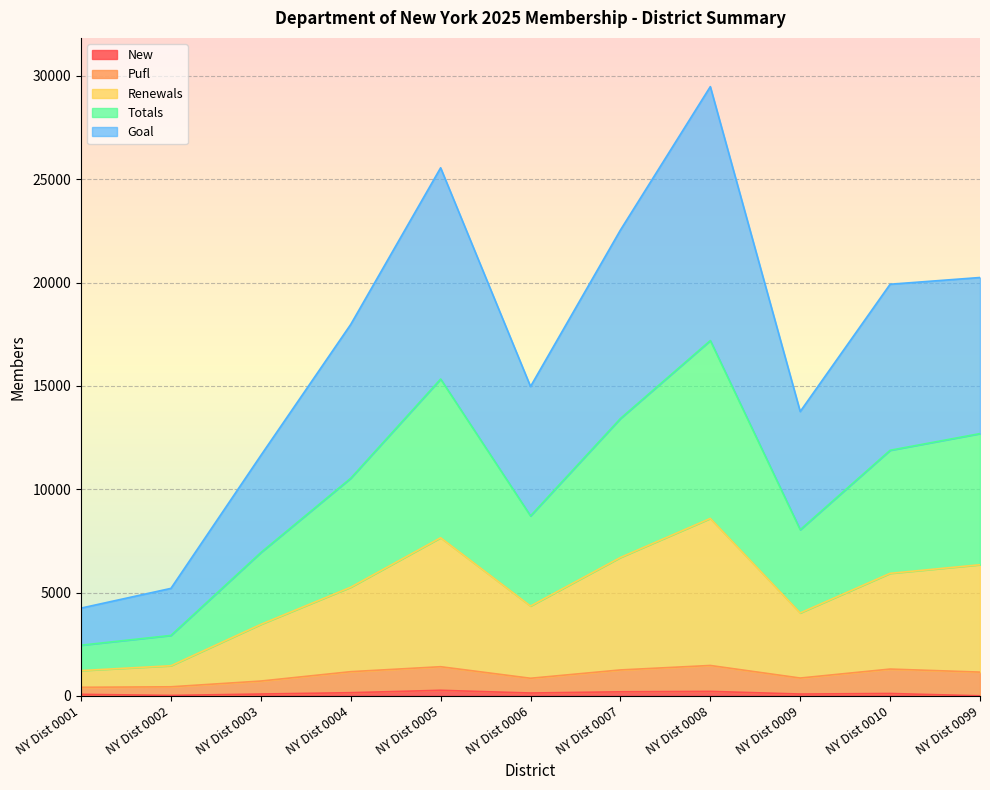

In Pufl, how many points are higher than both neighbors (excluding endpoints)?

3